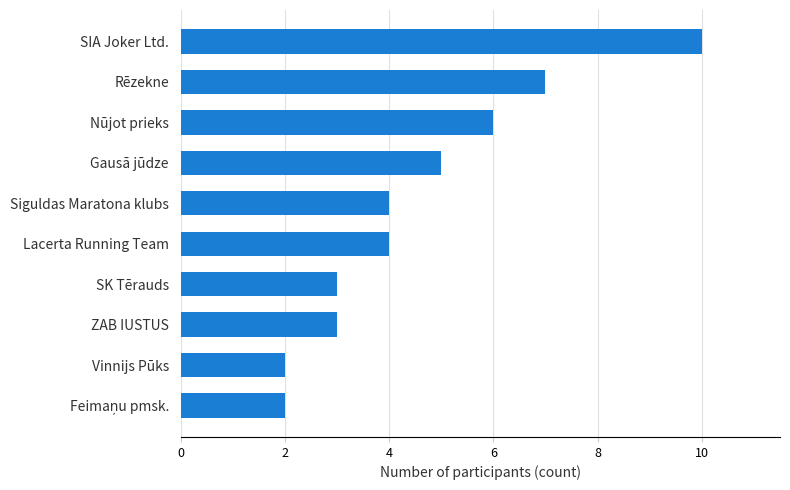

At which label is the value closest to 6?

Nūjot prieks